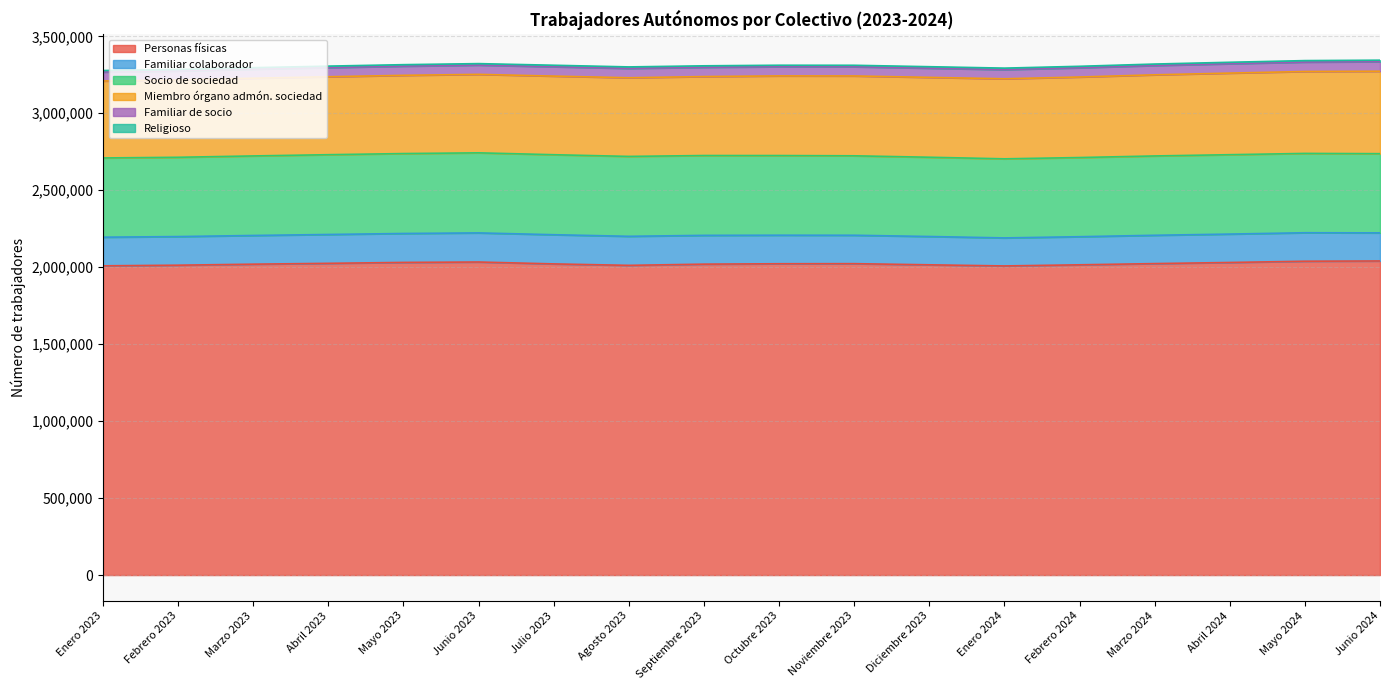

True or false: Miembro órgano admón. sociedad has a value of 511057 at Agosto 2023.

True